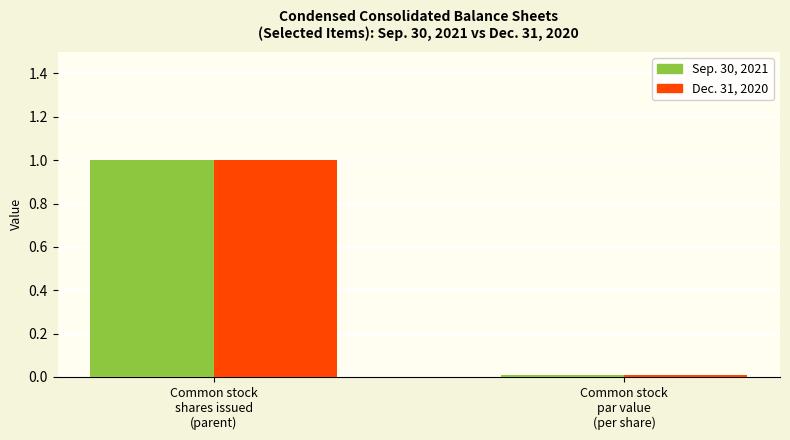

What is the label of the 1st bar from the right?

Common stock
par value
(per share)